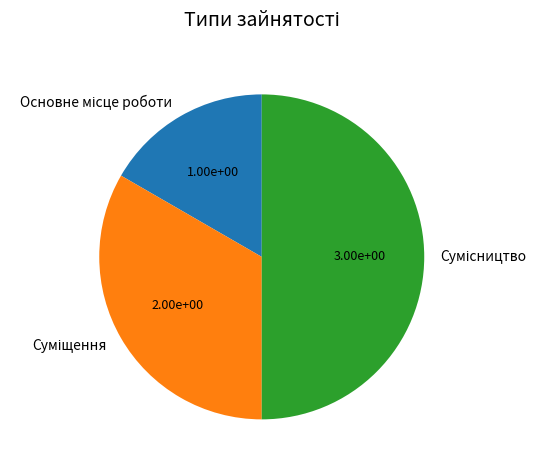

How many segments does this pie chart have?

3